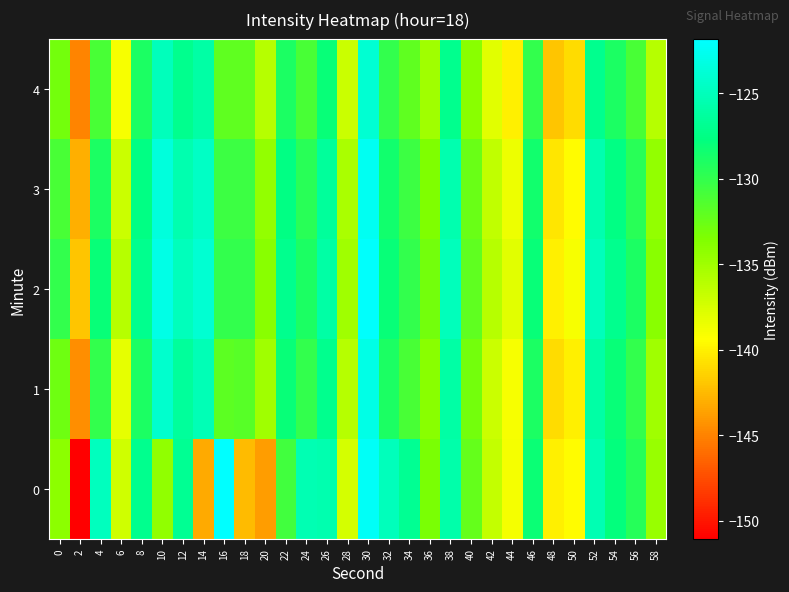

Reading left to right, what are all the values shown in this chart?

0: 0=-134.1	2=-151.1	4=-124.8	6=-137.1	8=-127.0	10=-134.4	12=-126.8	14=-143.3	16=-121.8	18=-142.4	20=-143.8	22=-130.7	24=-125.4	26=-125.5	28=-137.4	30=-122.2	32=-125.0	34=-126.8	36=-133.3	38=-125.7	40=-132.3	42=-136.6	44=-138.9	46=-128.2	48=-140.0	50=-139.5	52=-125.4	54=-127.8	56=-129.4	58=-134.7
1: 0=-132.7	2=-144.5	4=-130.0	6=-138.2	8=-128.9	10=-124.2	12=-126.5	14=-125.2	16=-131.9	18=-131.7	20=-135.0	22=-128.0	24=-130.0	26=-127.0	28=-136.0	30=-123.0	32=-129.0	34=-131.0	36=-134.0	38=-126.0	40=-133.0	42=-137.0	44=-139.0	46=-129.0	48=-141.0	50=-140.0	52=-126.0	54=-128.0	56=-130.0	58=-135.0
2: 0=-130.0	2=-142.0	4=-128.0	6=-136.0	8=-127.0	10=-123.0	12=-125.0	14=-124.0	16=-130.0	18=-130.0	20=-134.0	22=-127.0	24=-129.0	26=-126.0	28=-135.0	30=-122.0	32=-128.0	34=-130.0	36=-133.0	38=-125.0	40=-132.0	42=-136.0	44=-138.0	46=-128.0	48=-140.0	50=-139.0	52=-125.0	54=-127.0	56=-129.0	58=-134.0
3: 0=-131.0	2=-143.0	4=-129.0	6=-137.0	8=-127.5	10=-123.5	12=-125.5	14=-124.5	16=-130.5	18=-130.5	20=-134.5	22=-127.5	24=-129.5	26=-126.5	28=-135.5	30=-122.5	32=-128.5	34=-130.5	36=-133.5	38=-125.5	40=-132.5	42=-136.5	44=-138.5	46=-128.5	48=-140.5	50=-139.5	52=-125.5	54=-127.5	56=-129.5	58=-134.5
4: 0=-133.0	2=-145.0	4=-131.0	6=-139.0	8=-129.0	10=-125.0	12=-127.0	14=-126.0	16=-132.0	18=-132.0	20=-136.0	22=-129.0	24=-131.0	26=-128.0	28=-137.0	30=-124.0	32=-130.0	34=-132.0	36=-135.0	38=-127.0	40=-134.0	42=-138.0	44=-140.0	46=-130.0	48=-142.0	50=-141.0	52=-127.0	54=-129.0	56=-131.0	58=-136.0